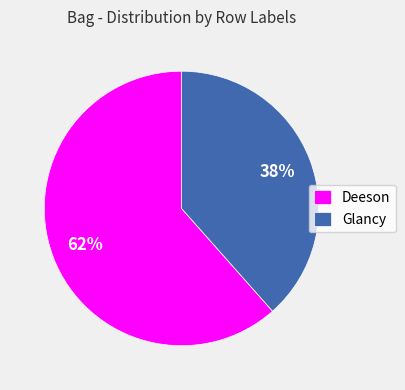

Which slice is the smallest?

Glancy